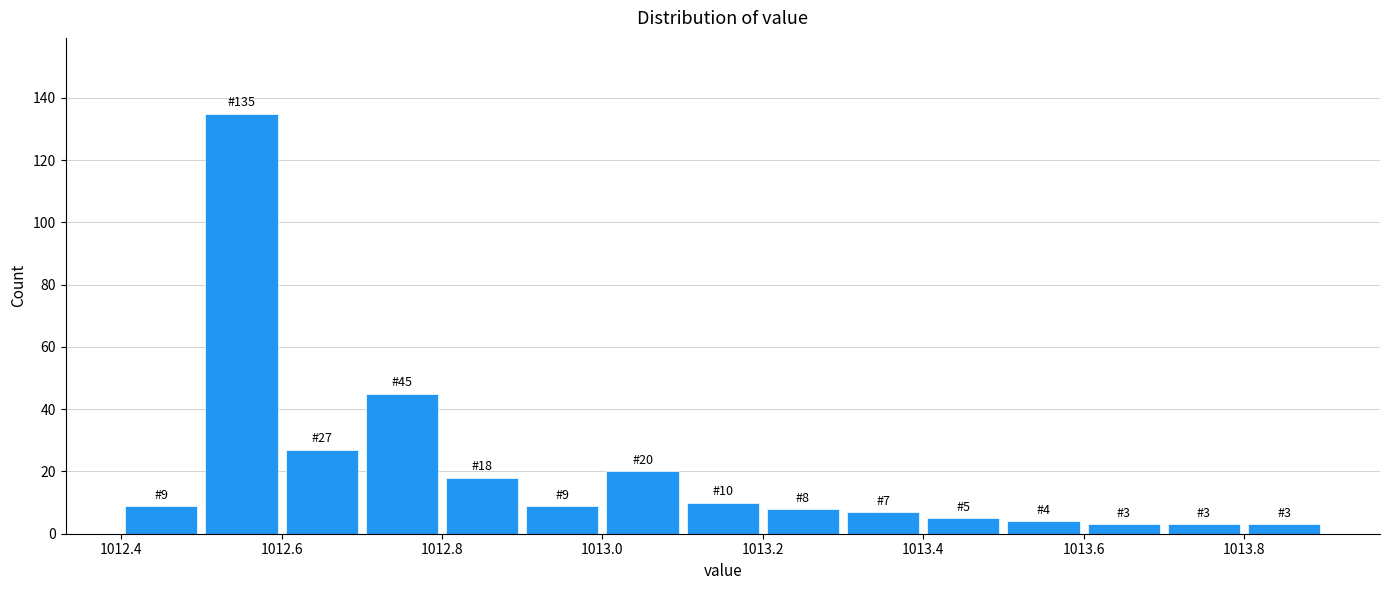

Which range on the x-axis has the tallest bar?

1012.5 to 1012.6